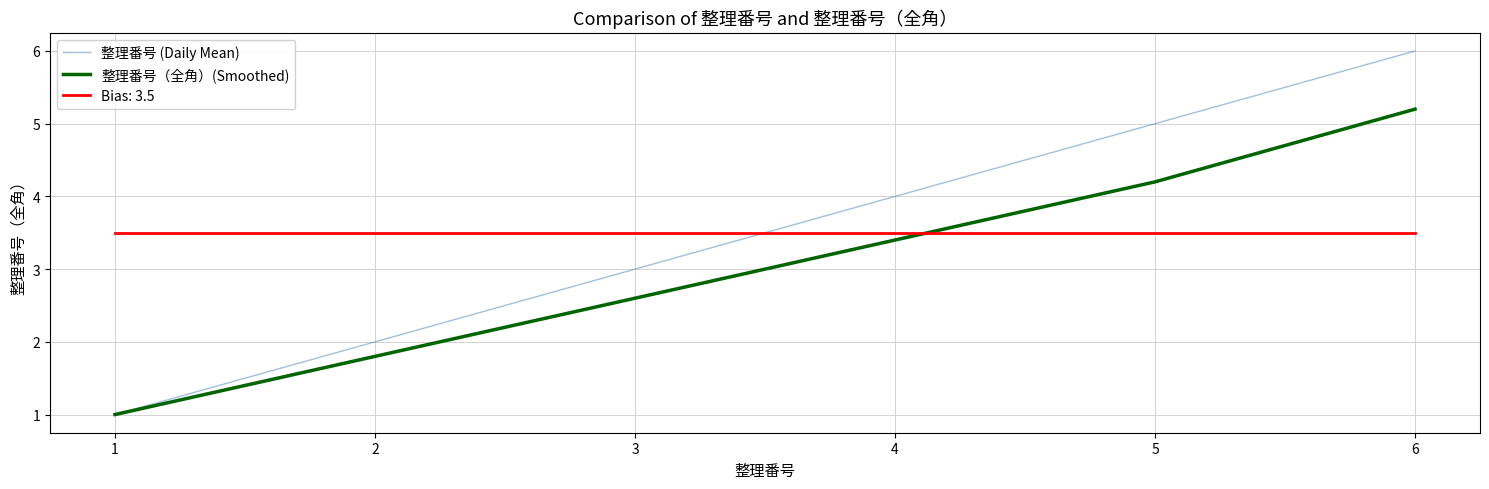

True or false: 整理番号 (Daily Mean) has more than 0 interior local peaks.

False